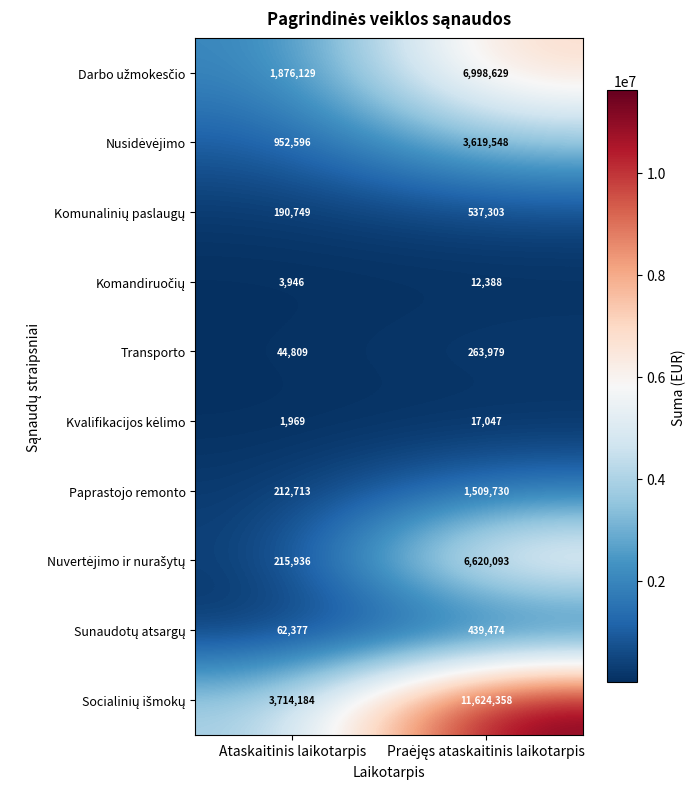

True or false: Transporto has a value of 26810 at Ataskaitinis laikotarpis.

False